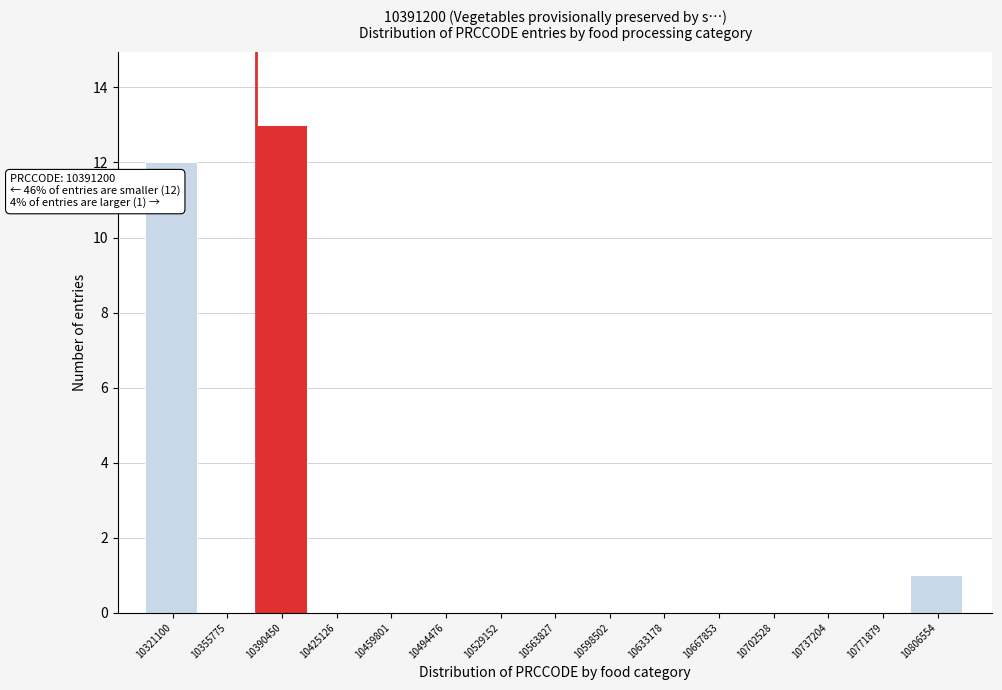

Reading right to left, transcribe all the data shown in this chart.

10806554=1	10771879=0	10737204=0	10702528=0	10667853=0	10633178=0	10598502=0	10563827=0	10529152=0	10494476=0	10459801=0	10425126=0	10390450=13	10355775=0	10321100=12